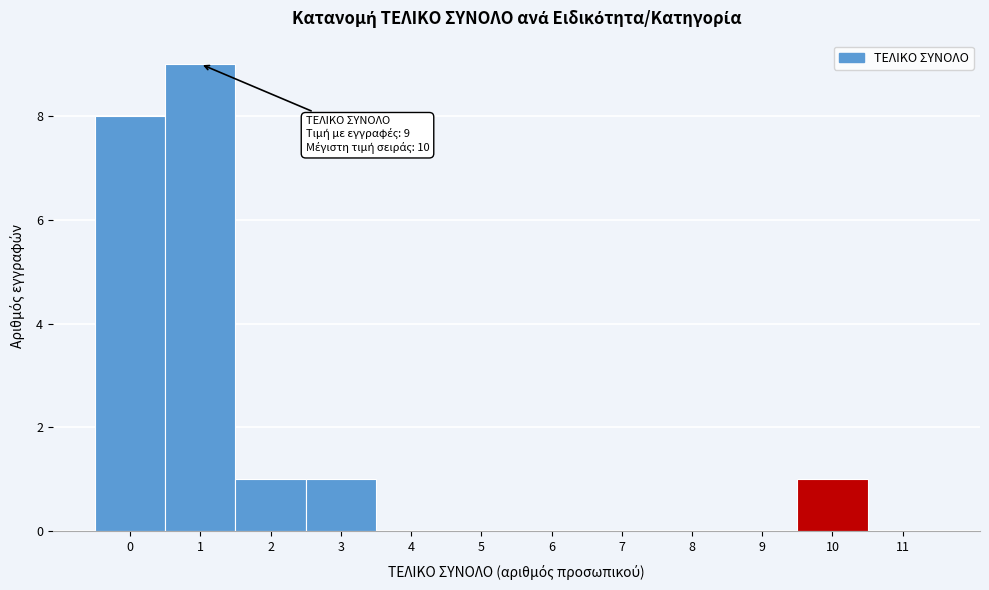

Over which range of the x-axis is the bar tallest?

0.5 to 1.5